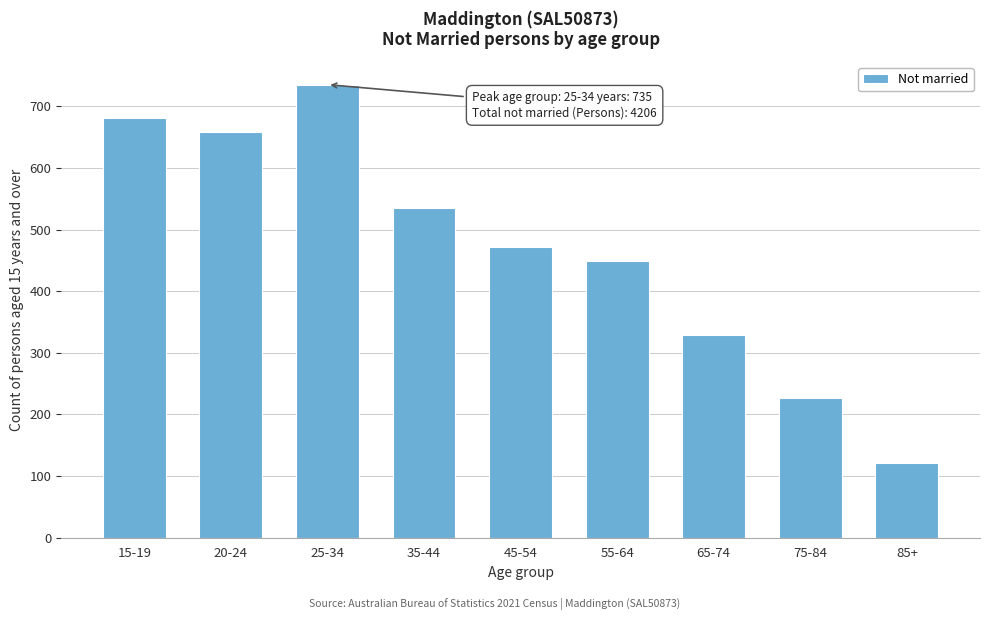

Reading left to right, list all the values displayed in this chart.

15-19=681	20-24=658	25-34=735	35-44=535	45-54=471	55-64=449	65-74=329	75-84=226	85+=122